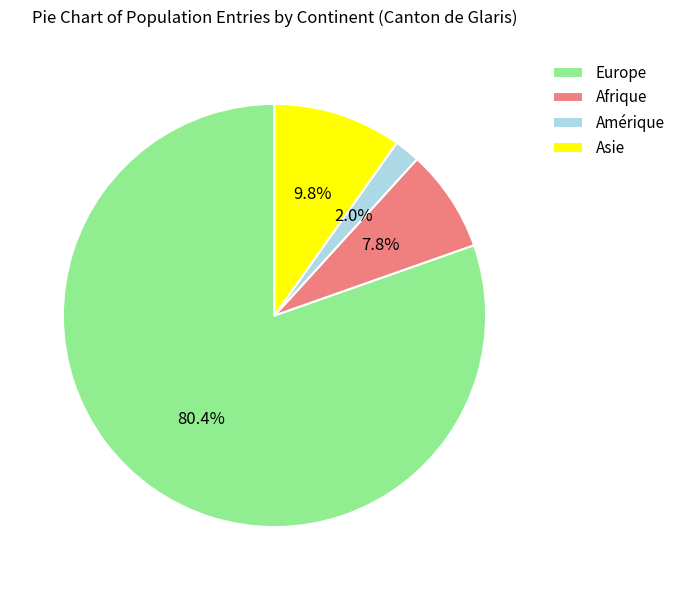

How many segments does this pie chart have?

4